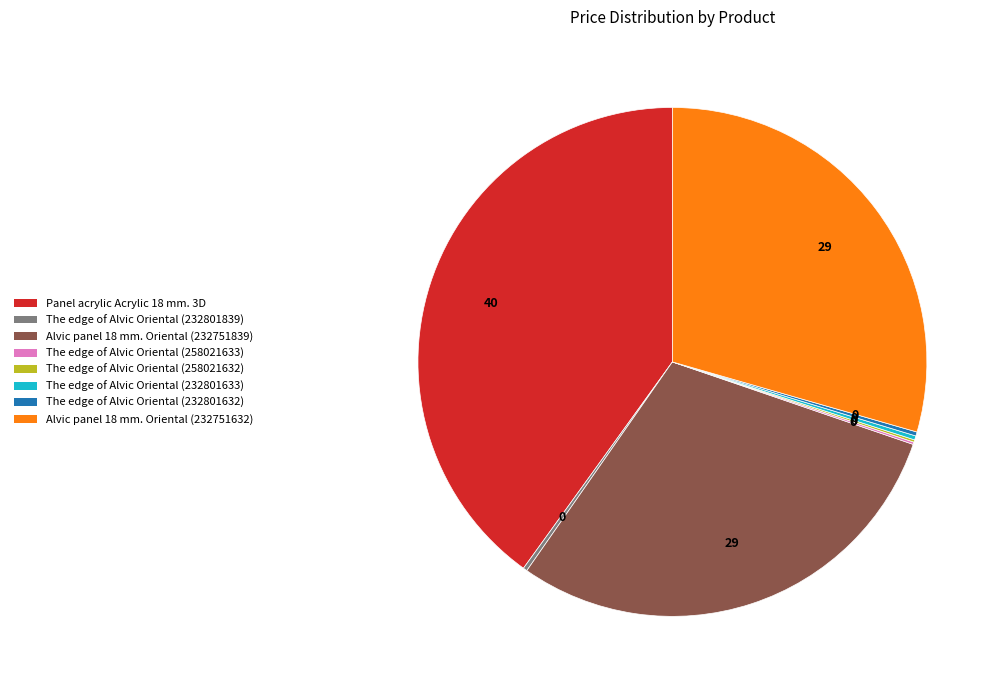

True or false: Alvic panel 18 mm. Oriental (232751632) accounts for 29% of the total.

True